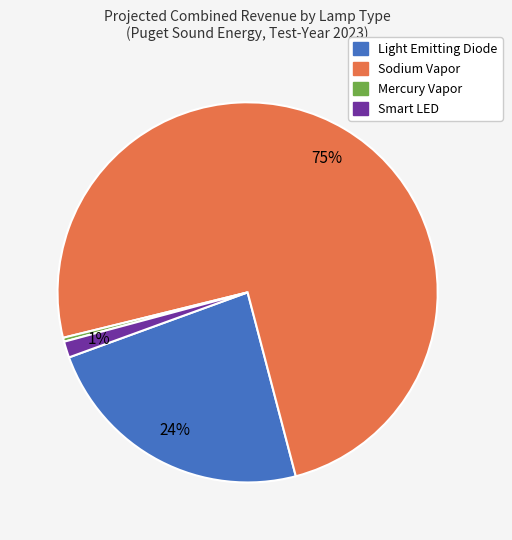

Is there any slice that represents more than half of the pie?

Yes